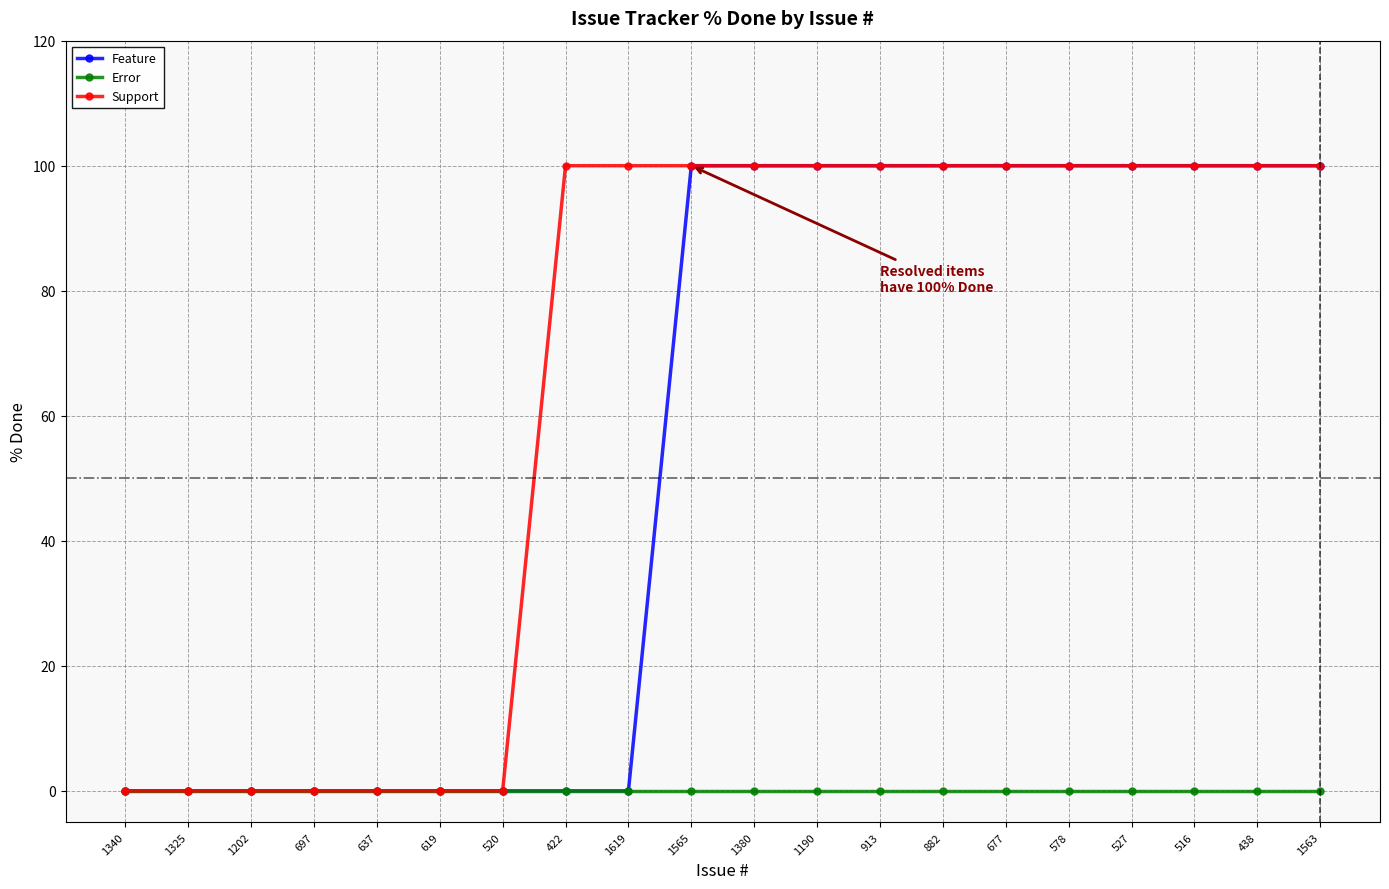

What are all the series names shown in the legend?

Feature, Error, Support